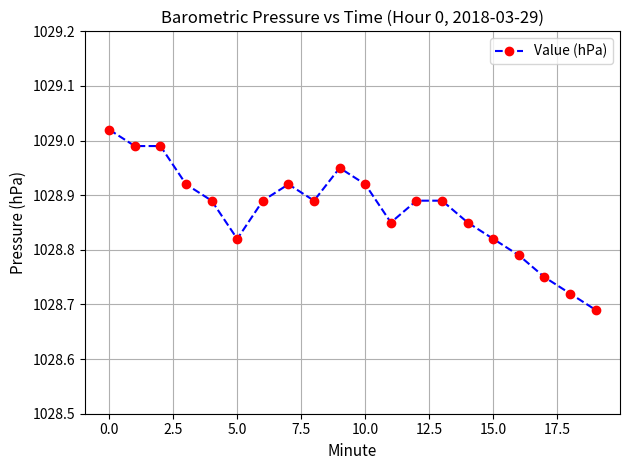

Count the number of data series in this chart.

1